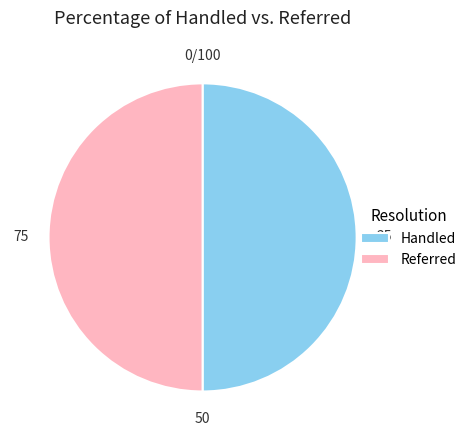

What is the ratio of the value at Handled to the value at Referred?

1.0